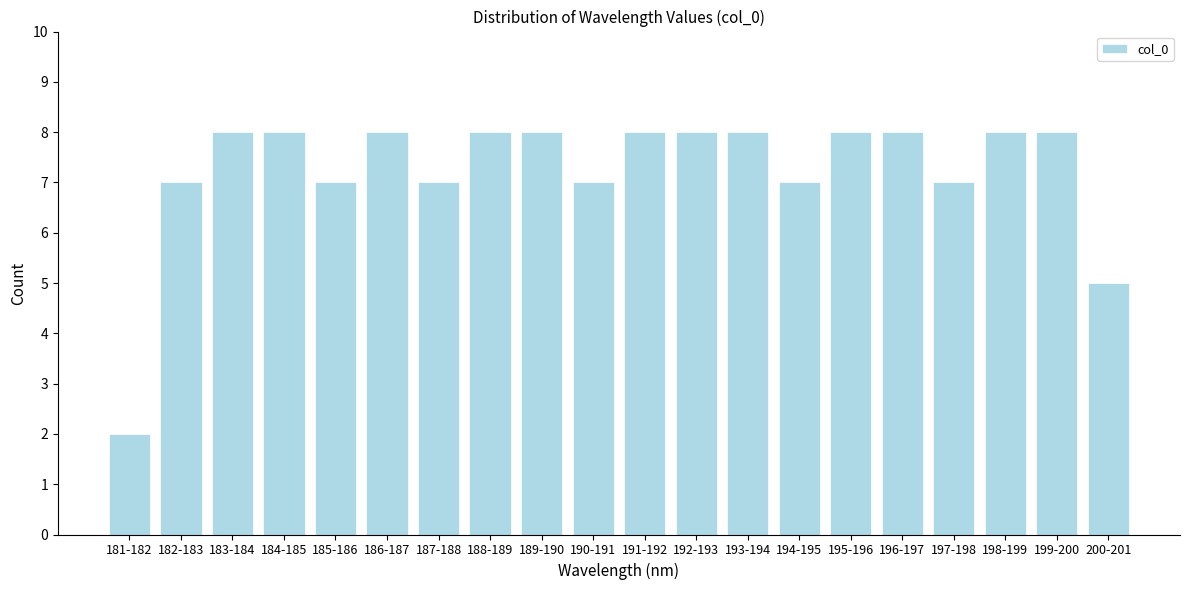

Reading right to left, list all the values displayed in this chart.

200-201=5	199-200=8	198-199=8	197-198=7	196-197=8	195-196=8	194-195=7	193-194=8	192-193=8	191-192=8	190-191=7	189-190=8	188-189=8	187-188=7	186-187=8	185-186=7	184-185=8	183-184=8	182-183=7	181-182=2